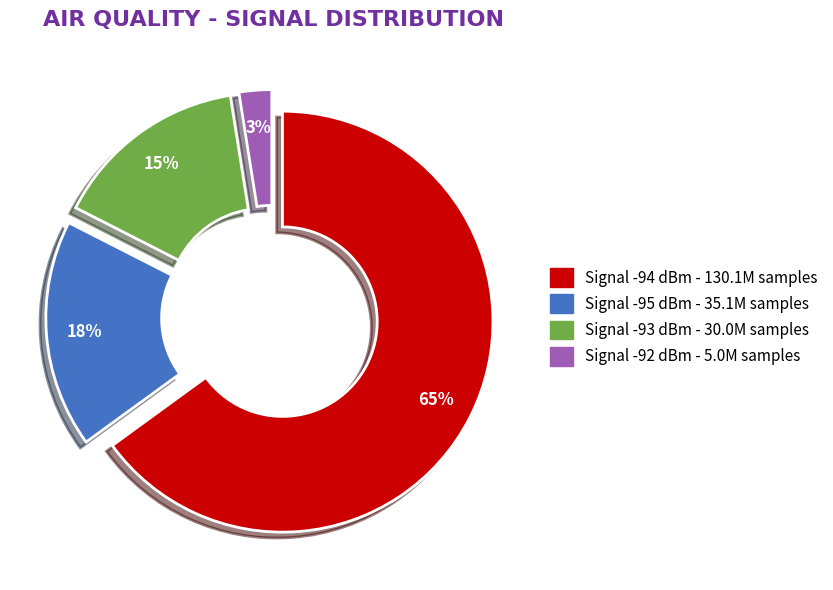

Is there any slice that represents more than half of the pie?

Yes